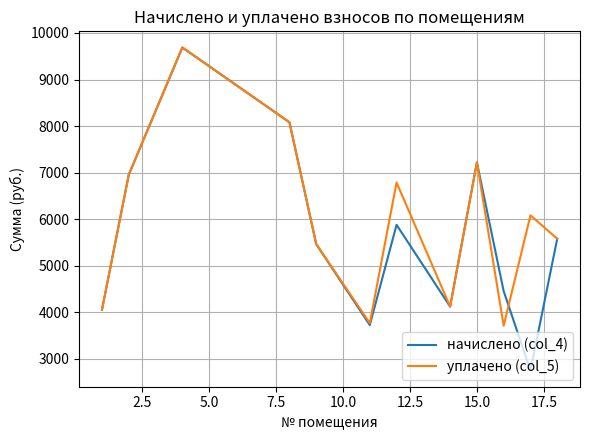

Reading left to right, list all the values displayed in this chart.

начислено (col_4): 4057.2	6955.2	9687.6	8081.3	5464.8	3726.0	5879.0	4123.4	7220.2	4454.6	2749.0	5580.7
уплачено (col_5): 4057.2	6955.2	9687.6	8081.3	5464.8	3768.8	6787.8	4123.4	7220.2	3712.2	6082.2	5580.7